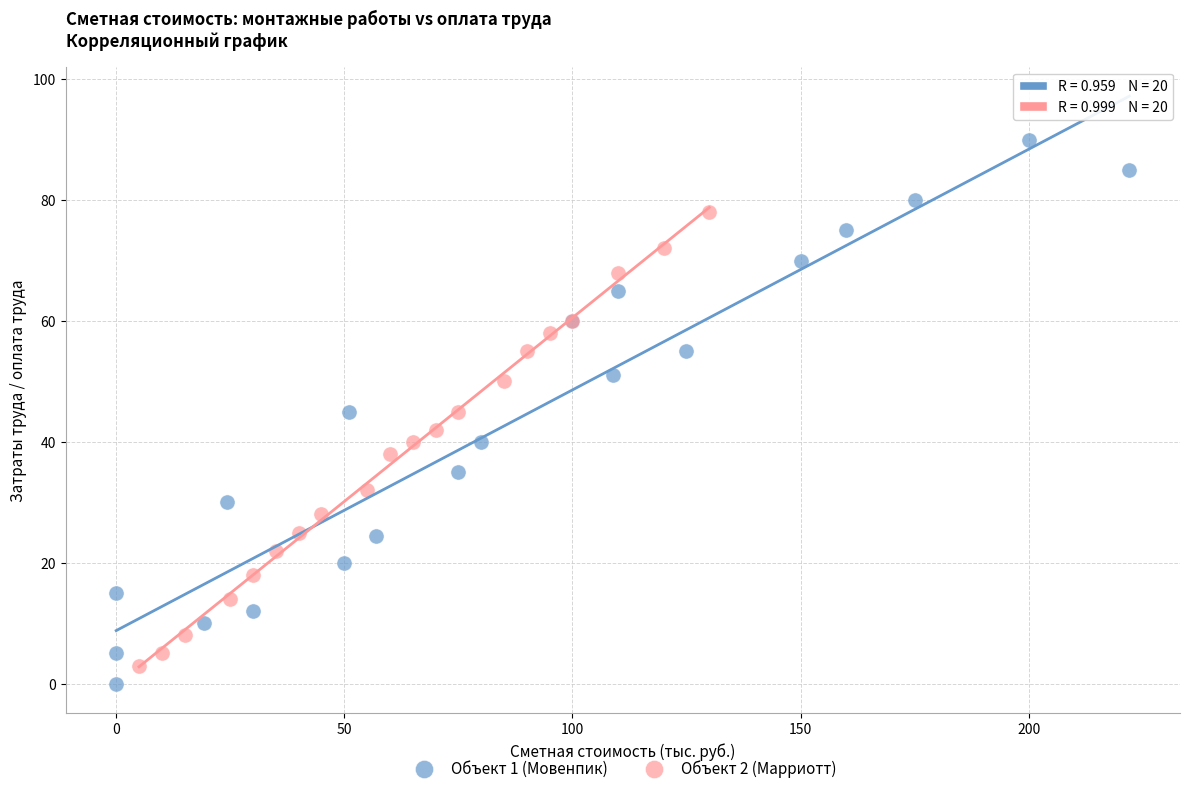

Which series has the largest Y range (max minus min)?

Объект 1 (Мовенпик)